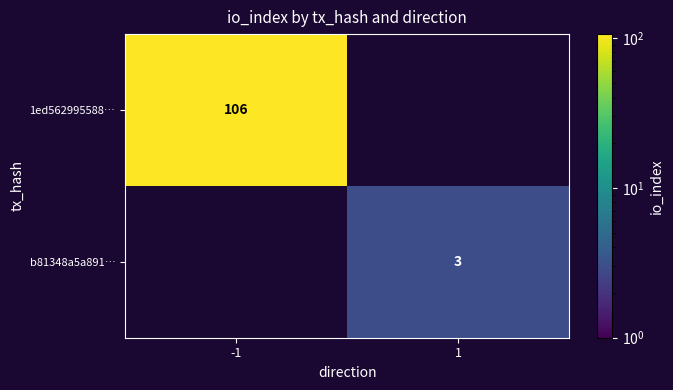

The value of b81348a5a891… at 1 is 4. True or false?

False